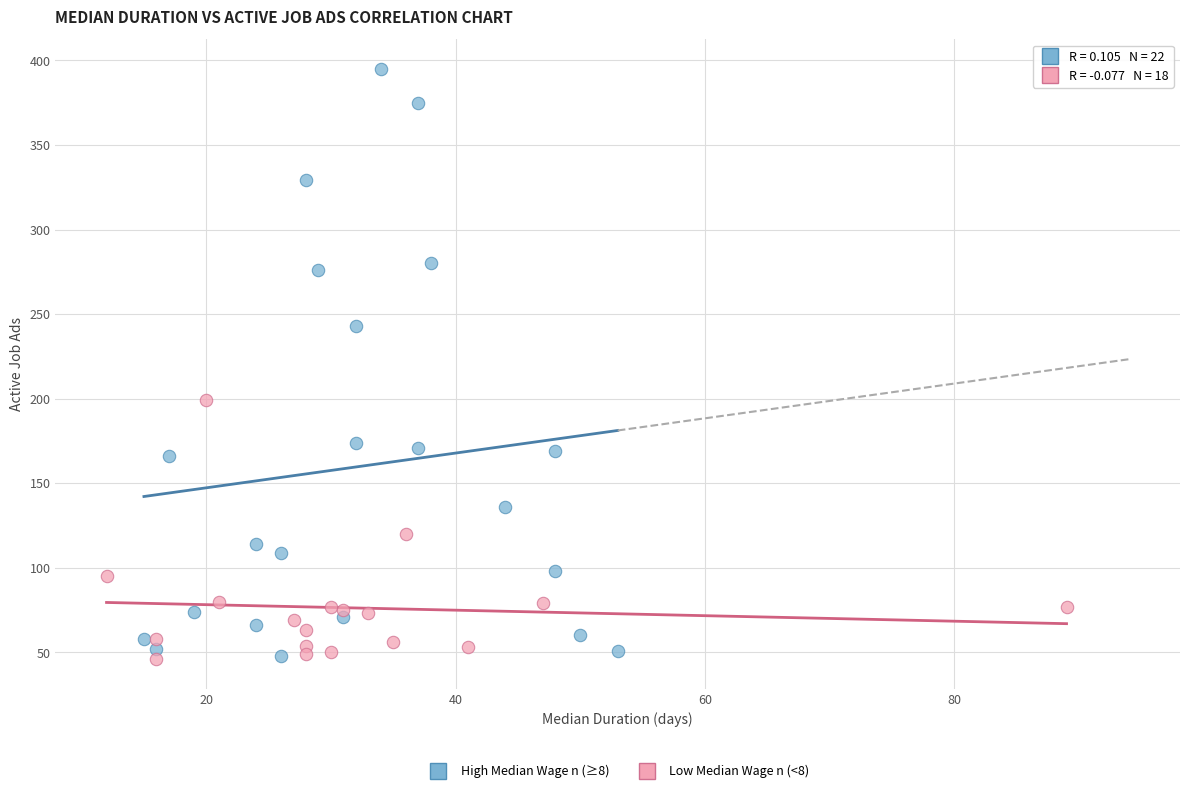

Which series reaches the maximum Y coordinate?

High Median Wage n (≥8)